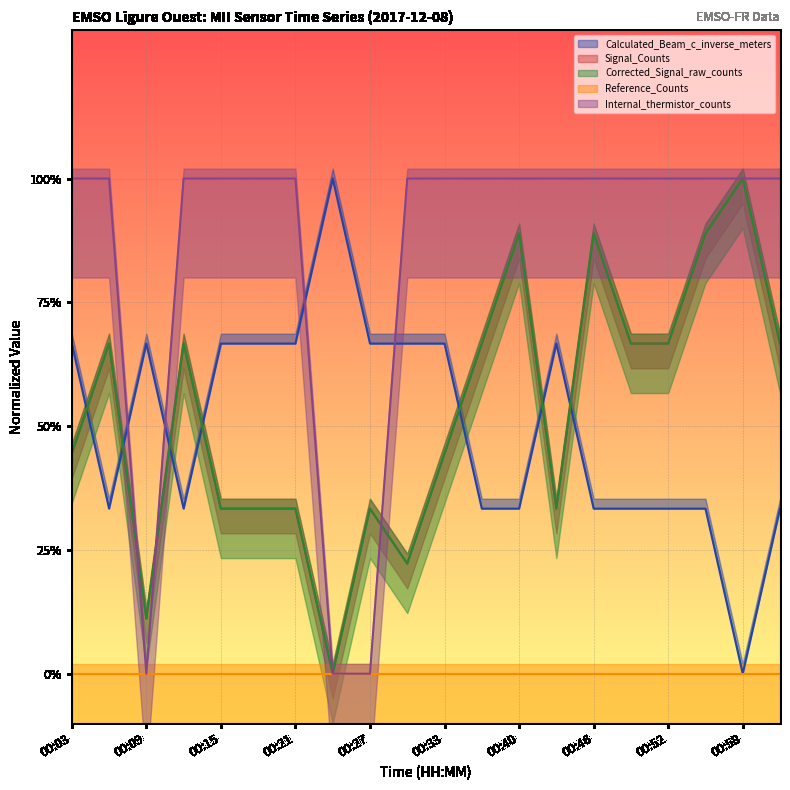

True or false: Calculated_Beam_c_inverse_meters has a value of 0.4 at 00:40.

False